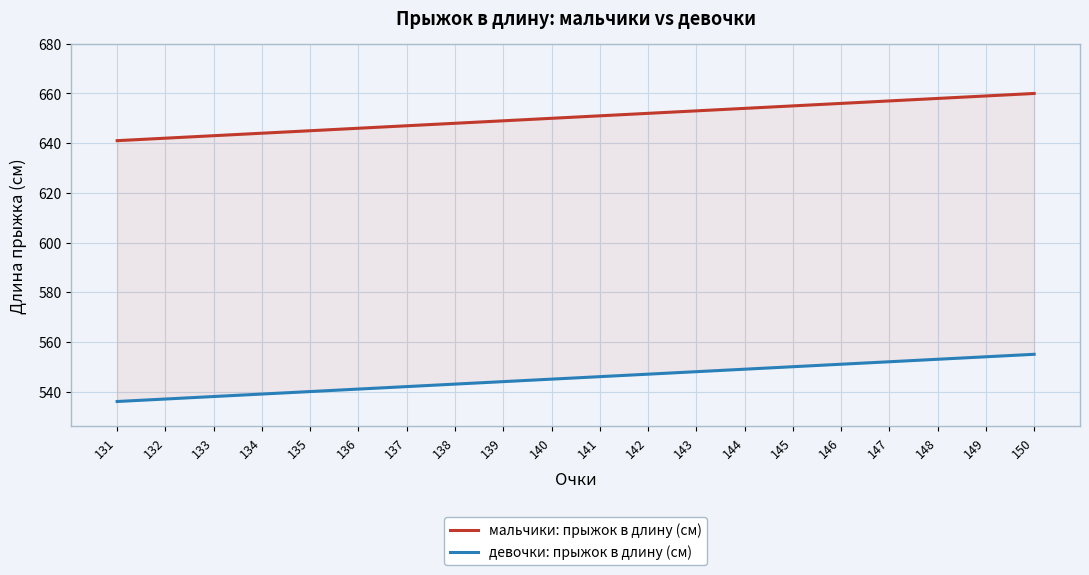

Which label corresponds to the largest value in the chart?

150